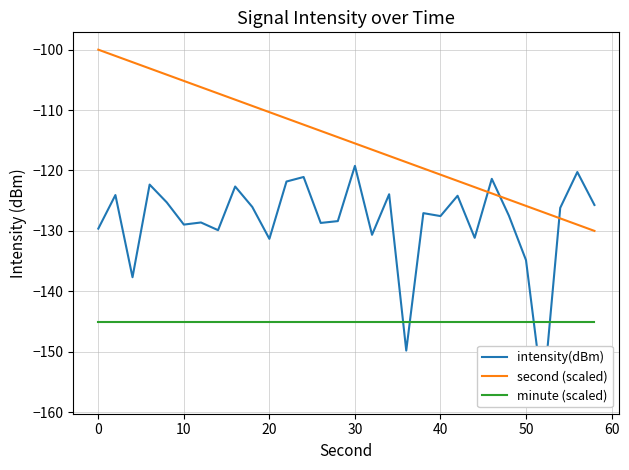

How many lines are shown in the chart?

3